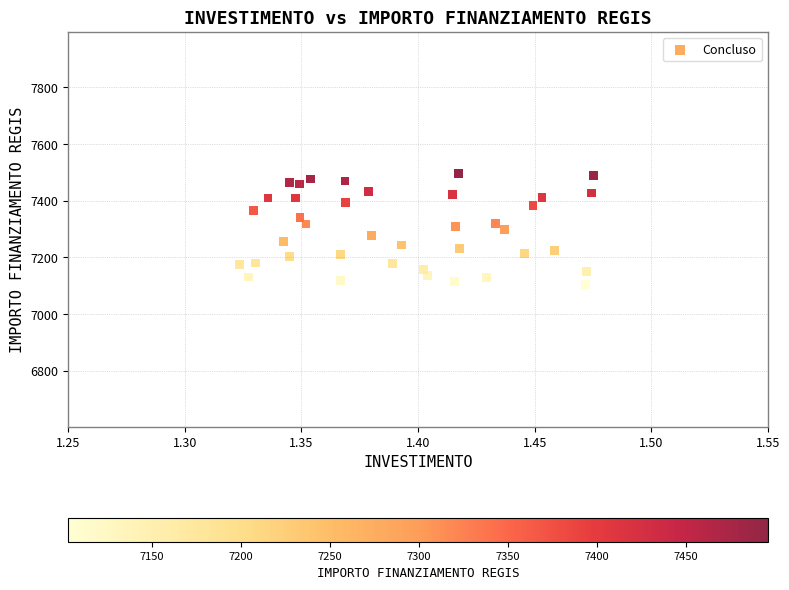

What is the range of Y values (max minus min)?

392.5